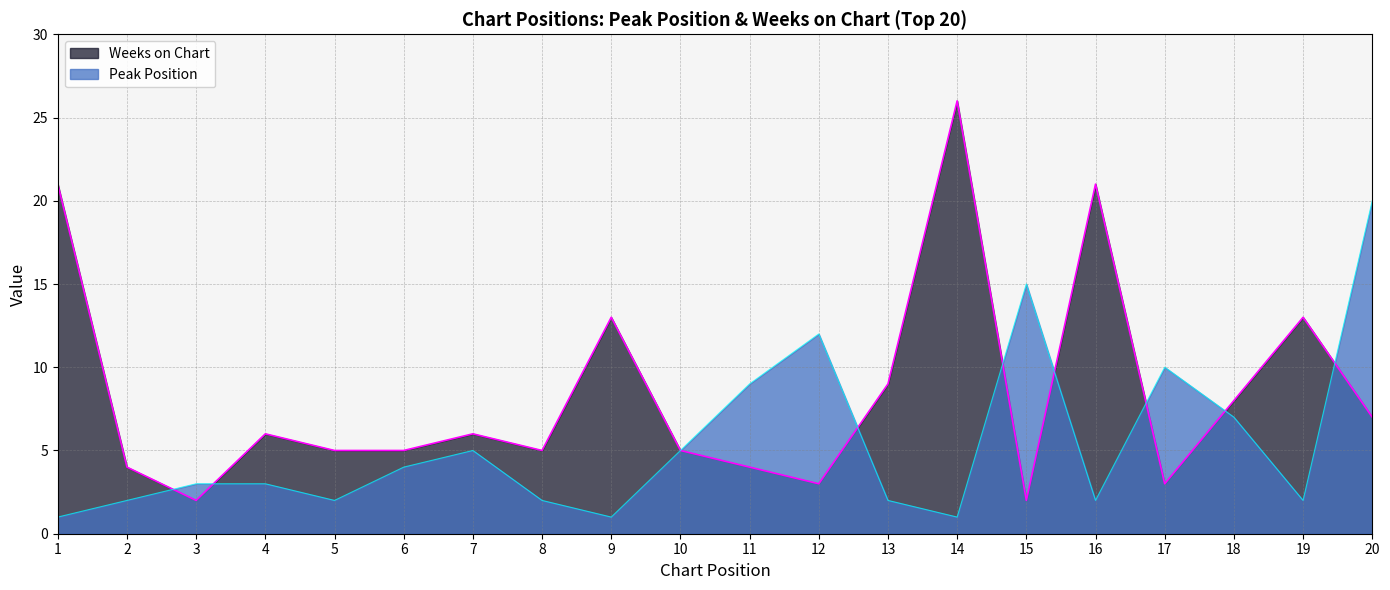

What is the sum of the Peak Position values at 4 and 10?

8